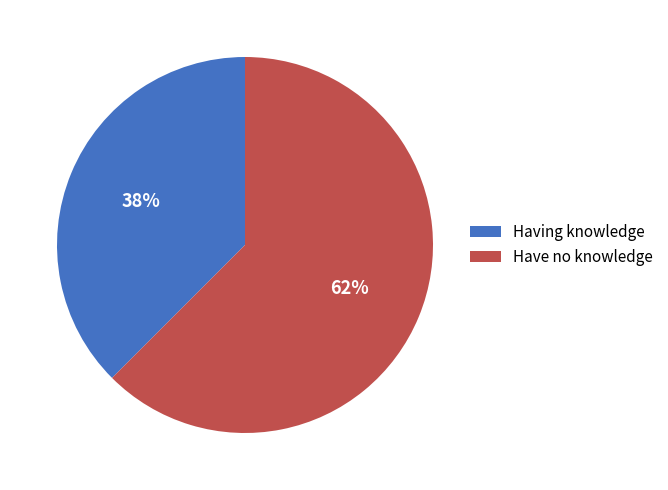

Between Have no knowledge and Having knowledge, which is larger?

Have no knowledge